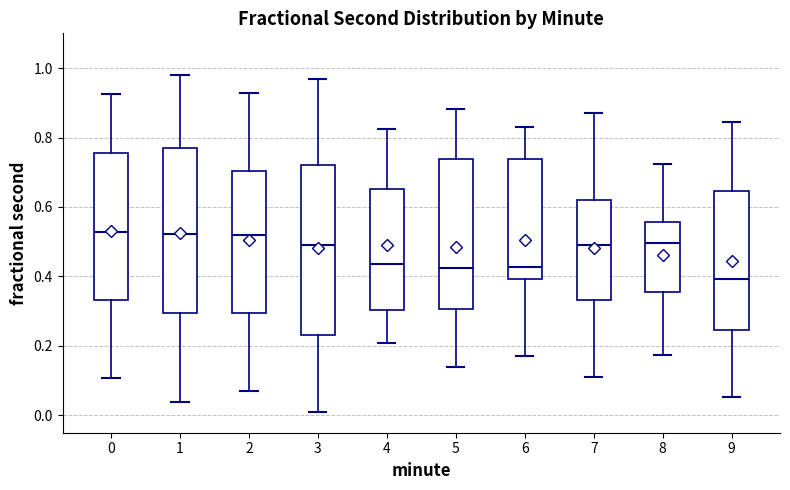

Reading left to right, read every box against the y-axis: the position of its median line, the range the box covers, and the ends of its whiskers. The values are not printed on the chart, so give them approximately, as read against the axis.

0: median 0.52, box 0.34 to 0.76, whiskers 0.10 to 0.92
1: median 0.52, box 0.30 to 0.78, whiskers 0.04 to 0.98
2: median 0.52, box 0.30 to 0.70, whiskers 0.06 to 0.92
3: median 0.50, box 0.24 to 0.72, whiskers 0.02 to 0.96
4: median 0.44, box 0.30 to 0.66, whiskers 0.20 to 0.82
5: median 0.42, box 0.30 to 0.74, whiskers 0.14 to 0.88
6: median 0.42, box 0.40 to 0.74, whiskers 0.16 to 0.82
7: median 0.50, box 0.34 to 0.62, whiskers 0.12 to 0.86
8: median 0.50, box 0.36 to 0.56, whiskers 0.18 to 0.72
9: median 0.40, box 0.24 to 0.64, whiskers 0.06 to 0.84